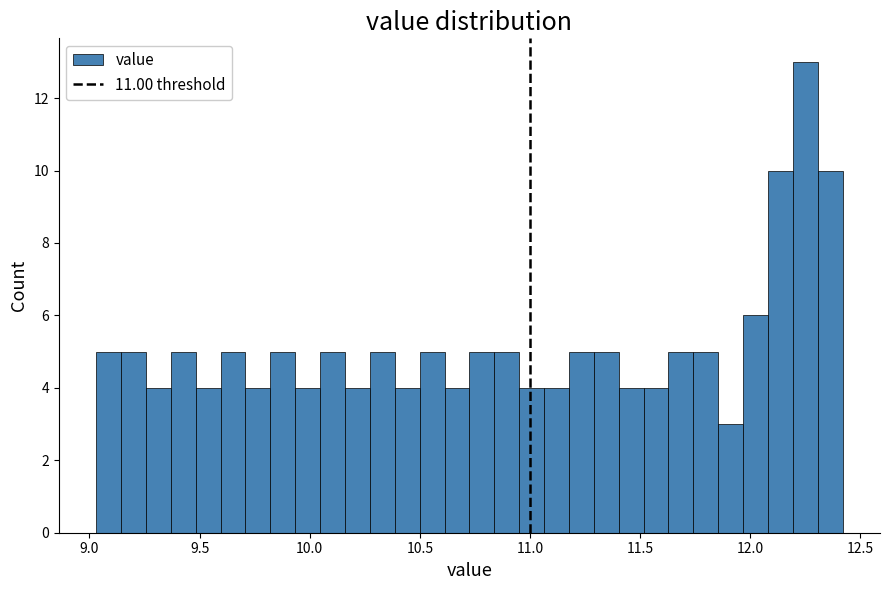

Read against the x-axis, roughly where is the centre of the tallest bar?

12.25